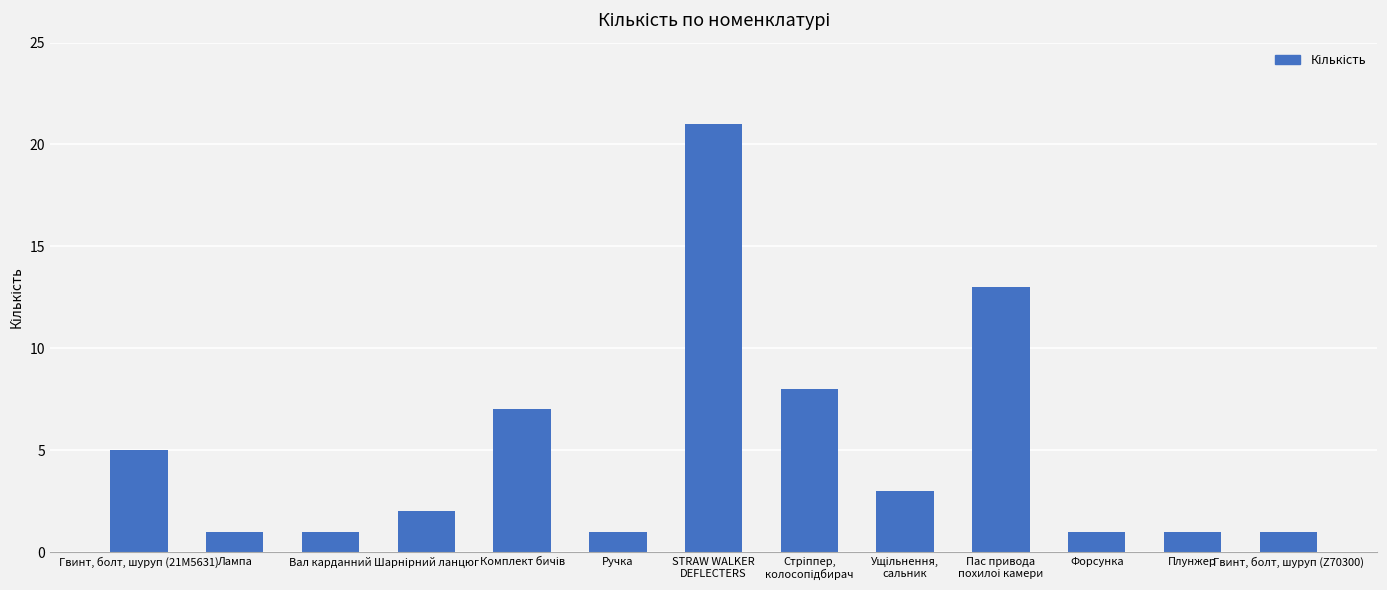

What is the difference between the second highest and minimum values?

12